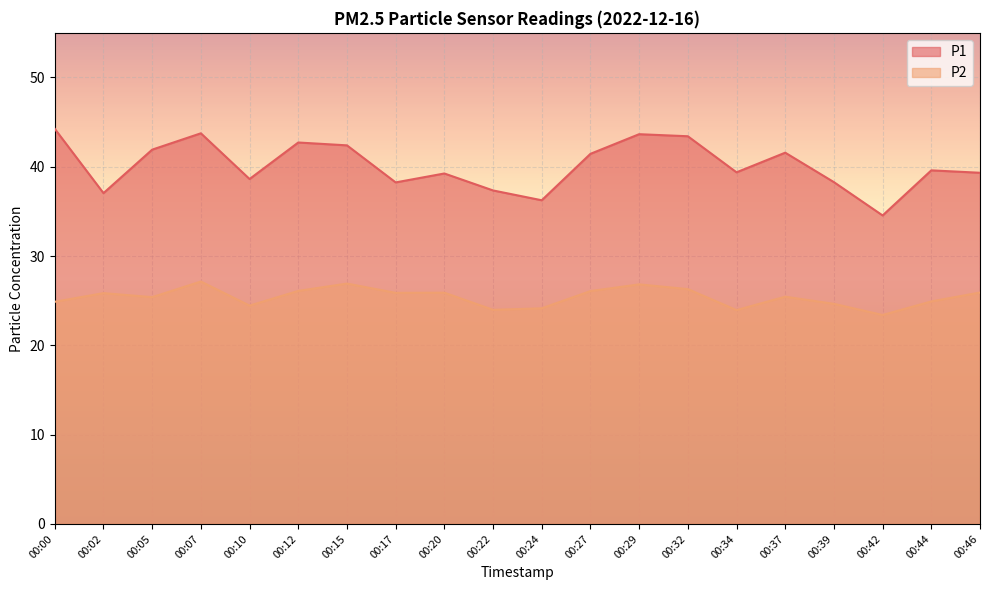

Is the value of P2 at 00:20 greater than the value of P1 at 00:44?

No